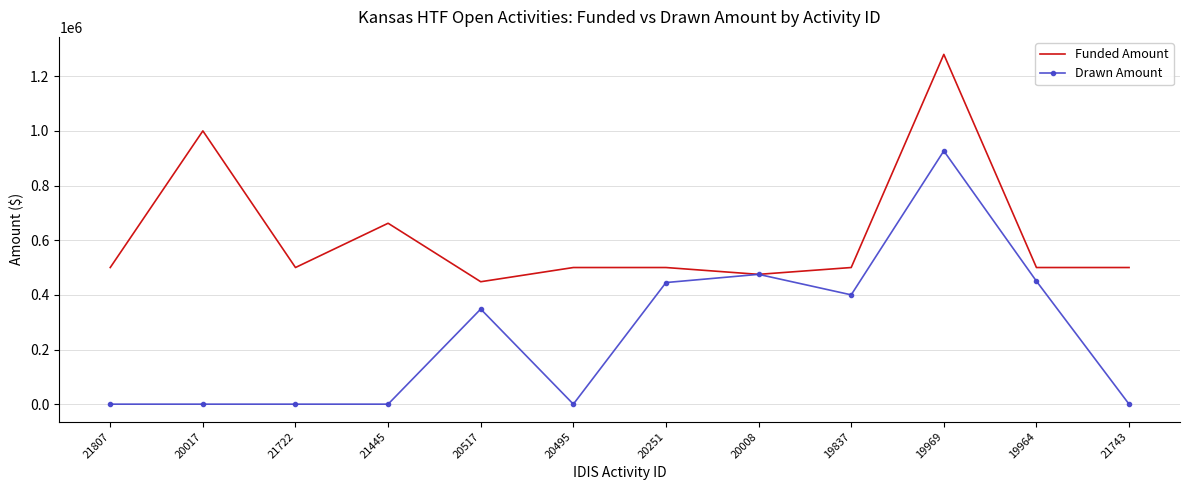

The value of Funded Amount at 20251 is 841504.8. True or false?

False